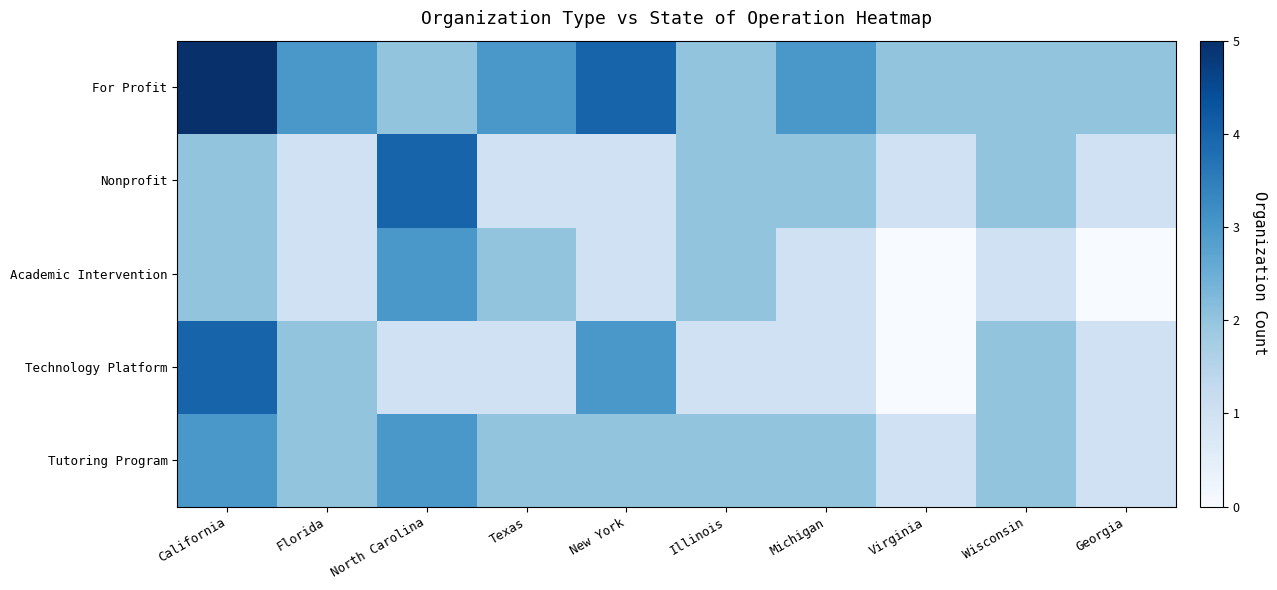

Reading left to right, list all the values displayed in this chart.

Tutoring Program: California=3	Florida=2	North Carolina=3	Texas=2	New York=2	Illinois=2	Michigan=2	Virginia=1	Wisconsin=2	Georgia=1
Technology Platform: California=4	Florida=2	North Carolina=1	Texas=1	New York=3	Illinois=1	Michigan=1	Virginia=0	Wisconsin=2	Georgia=1
Academic Intervention: California=2	Florida=1	North Carolina=3	Texas=2	New York=1	Illinois=2	Michigan=1	Virginia=0	Wisconsin=1	Georgia=0
Nonprofit: California=2	Florida=1	North Carolina=4	Texas=1	New York=1	Illinois=2	Michigan=2	Virginia=1	Wisconsin=2	Georgia=1
For Profit: California=5	Florida=3	North Carolina=2	Texas=3	New York=4	Illinois=2	Michigan=3	Virginia=2	Wisconsin=2	Georgia=2